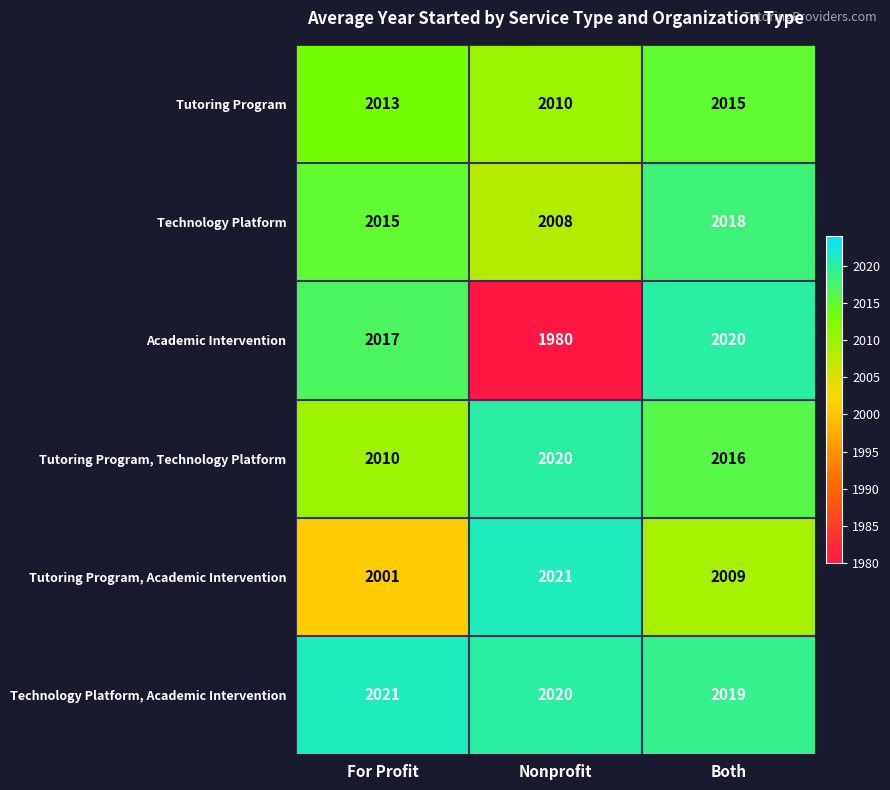

Reading left to right, extract all data points from this chart.

Tutoring Program: For Profit=2013	Nonprofit=2010	Both=2015
Technology Platform: For Profit=2015	Nonprofit=2008	Both=2018
Academic Intervention: For Profit=2017	Nonprofit=1980	Both=2020
Tutoring Program, Technology Platform: For Profit=2010	Nonprofit=2020	Both=2016
Tutoring Program, Academic Intervention: For Profit=2001	Nonprofit=2021	Both=2009
Technology Platform, Academic Intervention: For Profit=2021	Nonprofit=2020	Both=2019